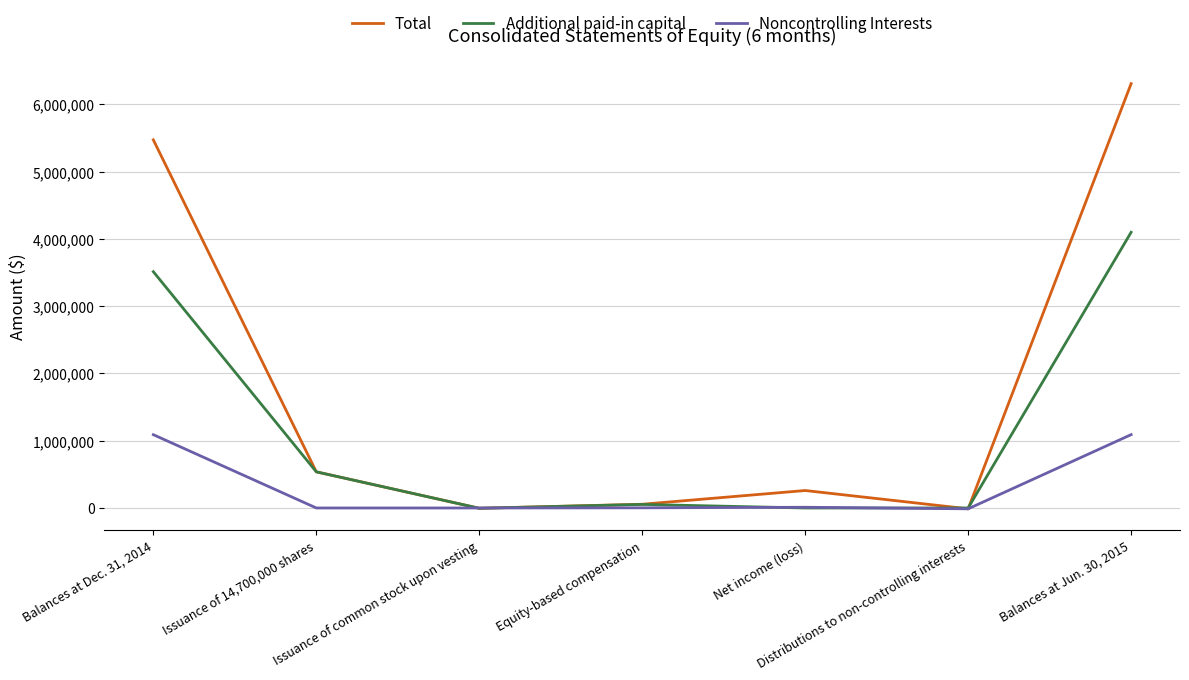

At which label does Total first exceed 259688?

Balances at Dec. 31, 2014